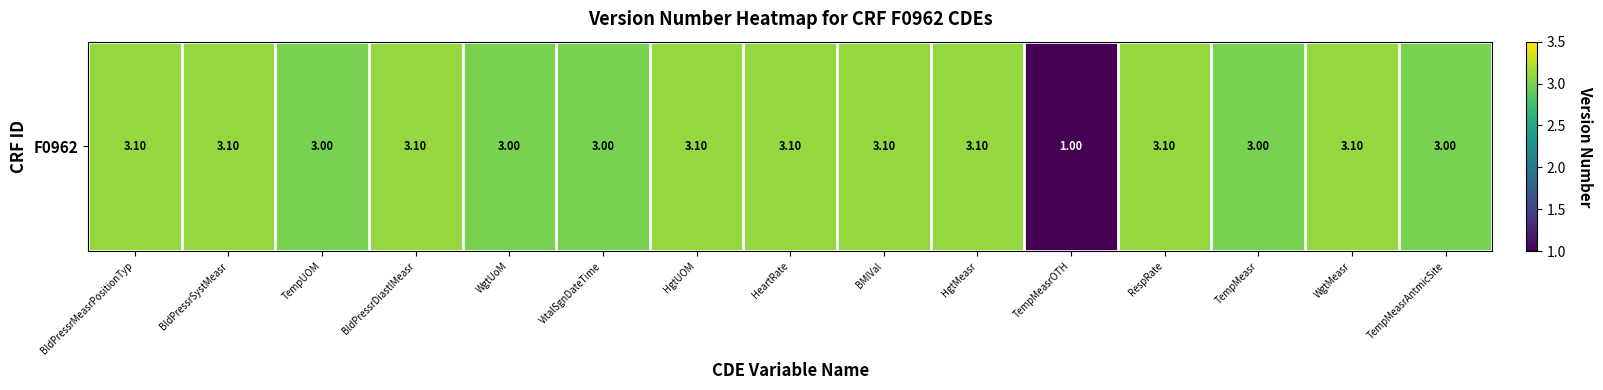

Which label corresponds to the largest value in the chart?

BldPressrMeasrPositionTyp